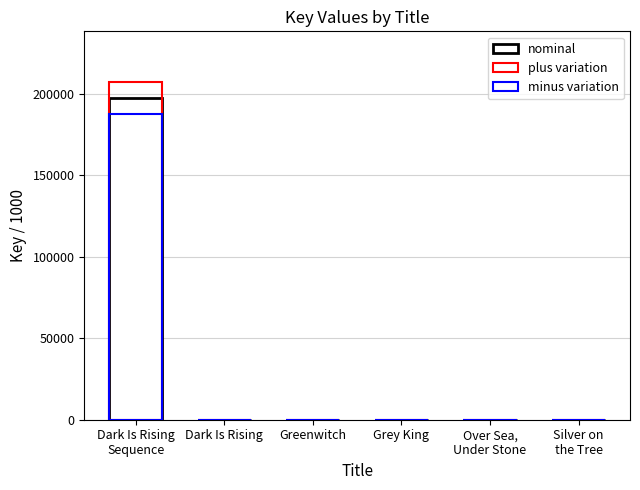

How many data points in plus variation are less than 6?

1